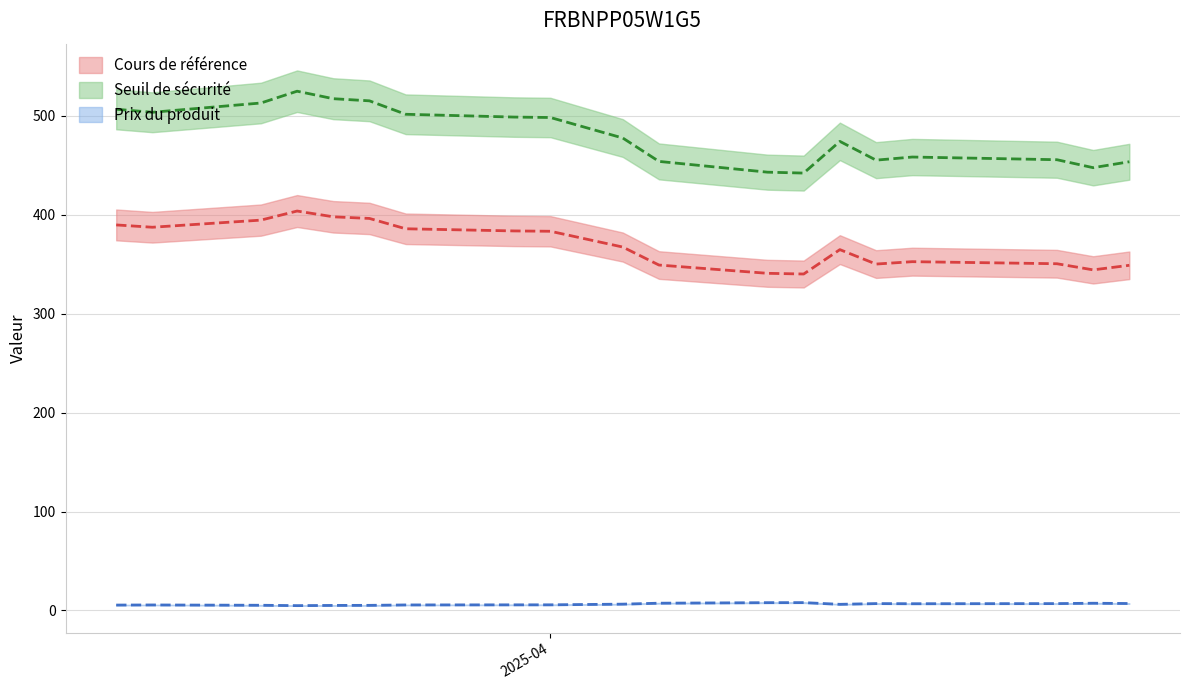

True or false: Cours de référence and Seuil de sécurité intersect in this chart.

False